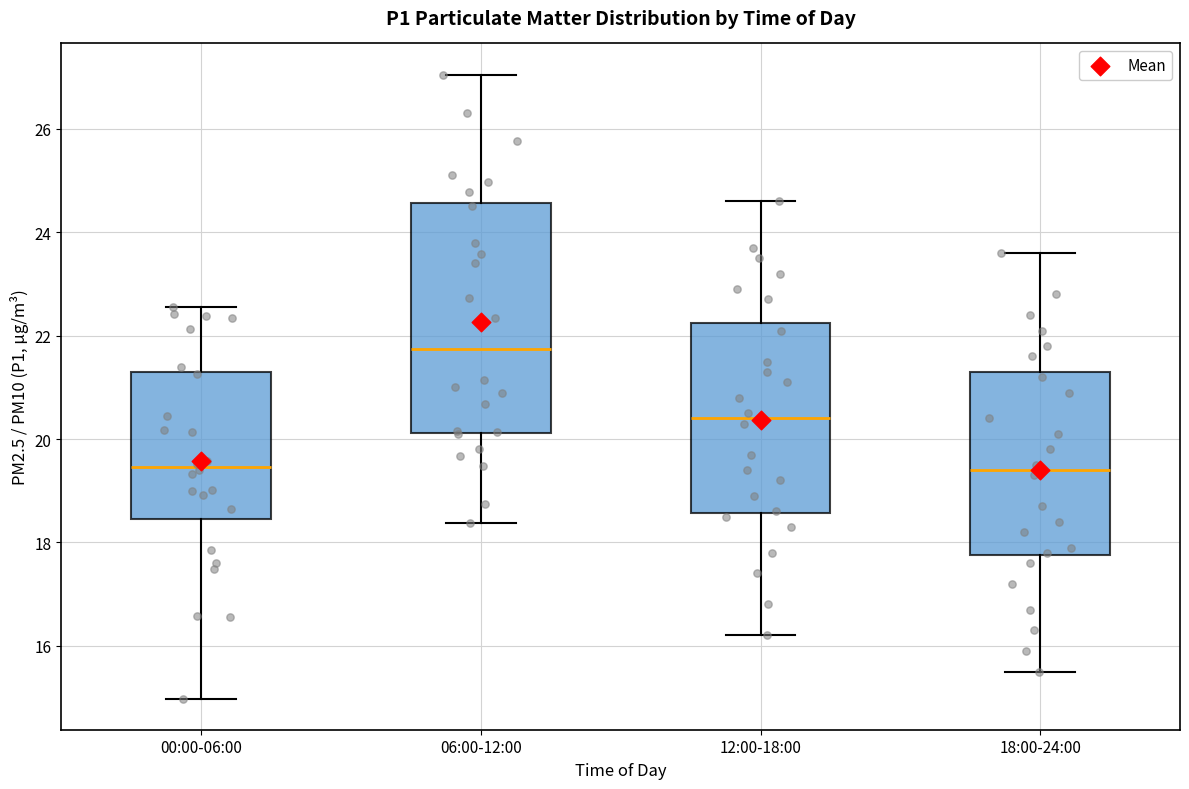

Reading left to right, transcribe this box plot: for each box, give where its median line is, the range the box spans, and where its two whiskers end, as read against the y-axis. The values are not printed on the chart, so give them approximately, as read against the axis.

00:00-06:00: median 19.4, box 18.4 to 21.2, whiskers 15.0 to 22.6
06:00-12:00: median 21.8, box 20.2 to 24.6, whiskers 18.4 to 27.0
12:00-18:00: median 20.4, box 18.6 to 22.2, whiskers 16.2 to 24.6
18:00-24:00: median 19.4, box 17.8 to 21.4, whiskers 15.6 to 23.6